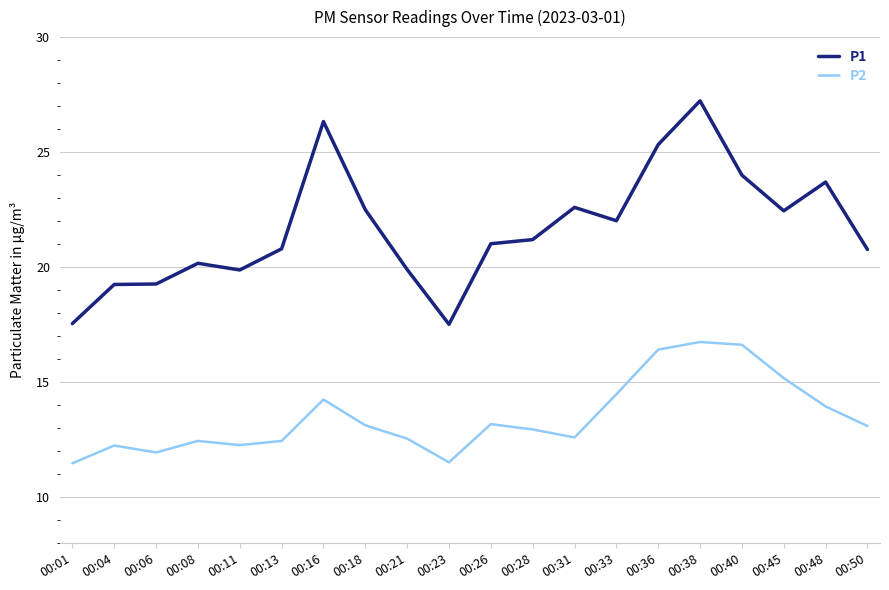

True or false: P2 and P1 cross at least once.

False